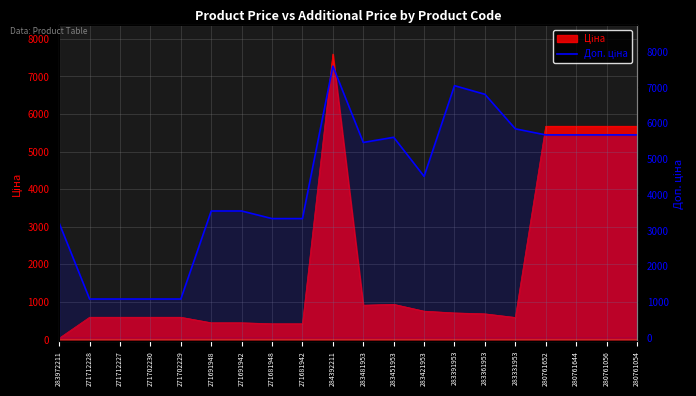

How many categories are shown in the chart?

20